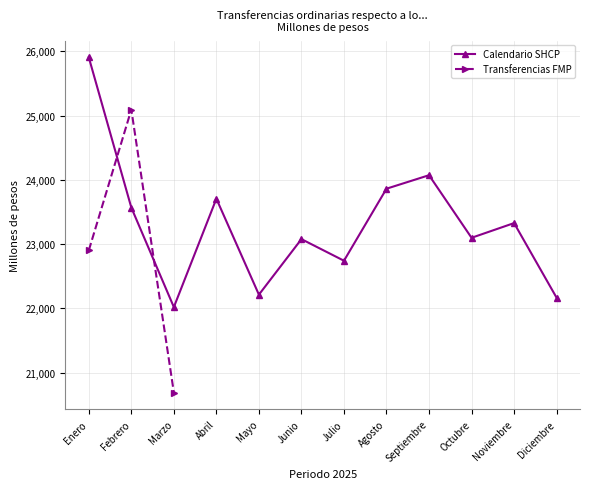

Rank the categories by value from highest to lowest.

Enero, Septiembre, Agosto, Abril, Febrero, Noviembre, Octubre, Junio, Julio, Mayo, Diciembre, Marzo